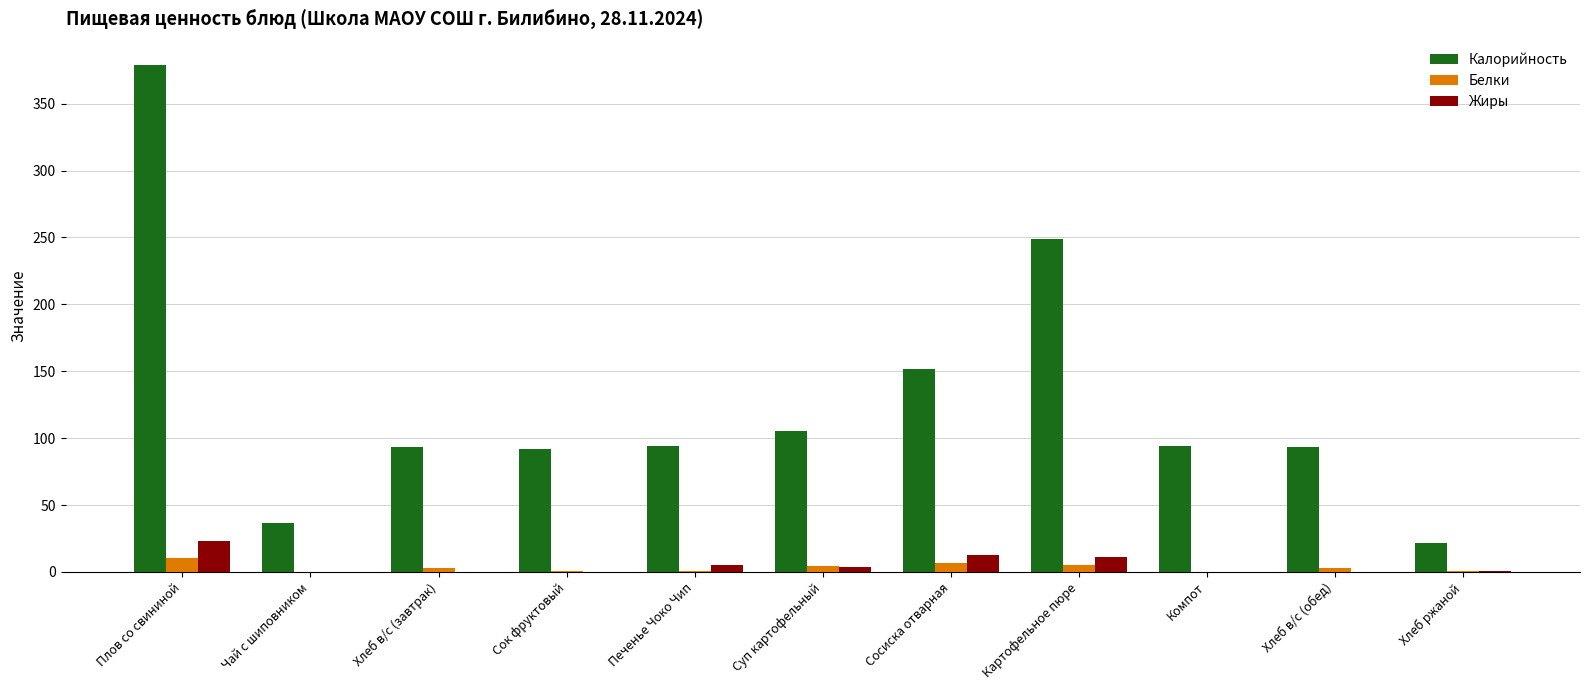

How many data points in Белки are above 3?

6